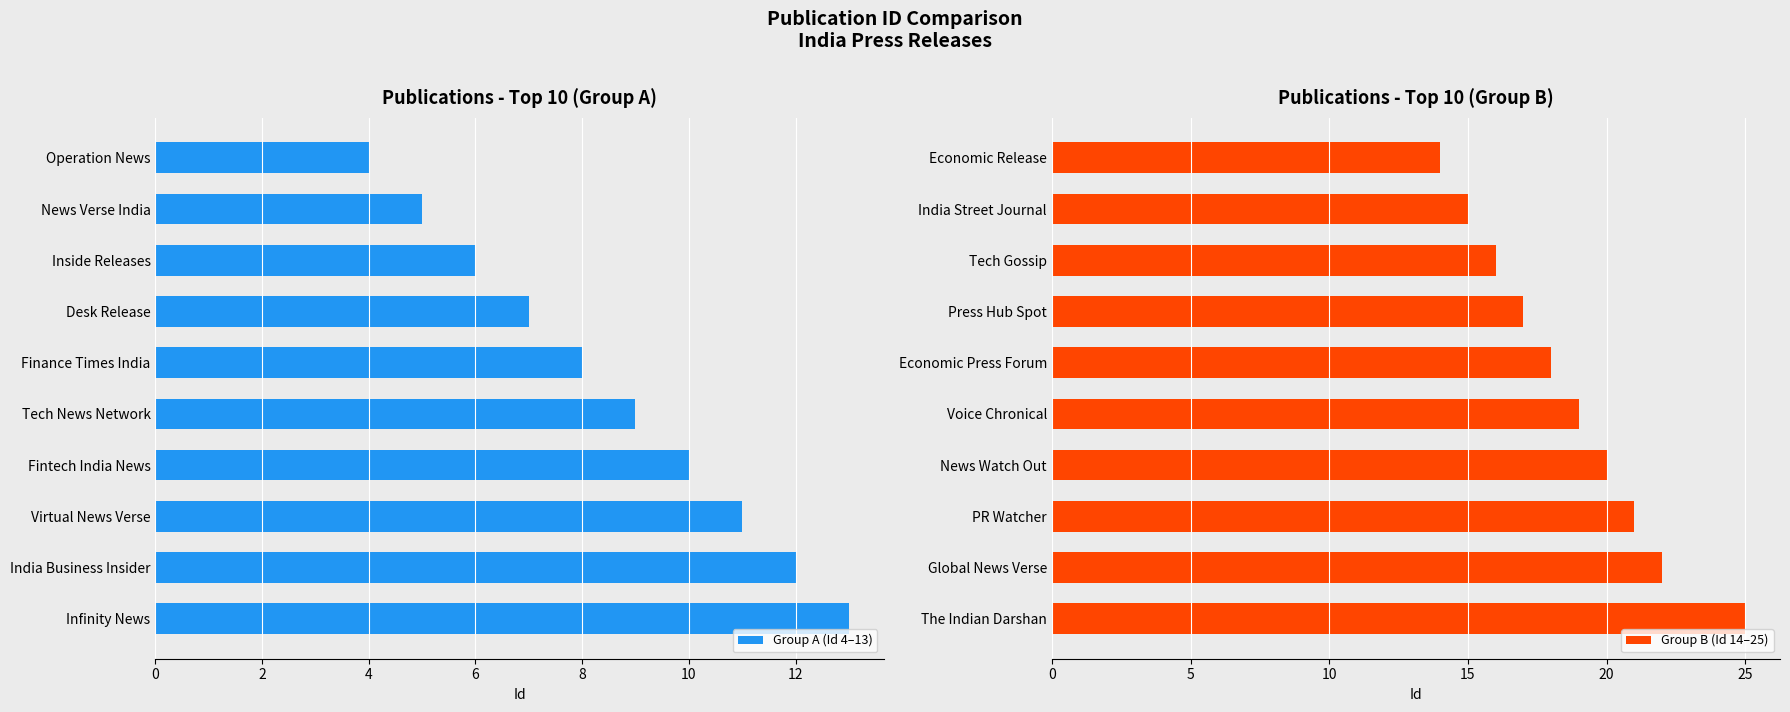

Is it true that Group A (Id 4–13) equals 7 at Desk Release?

True